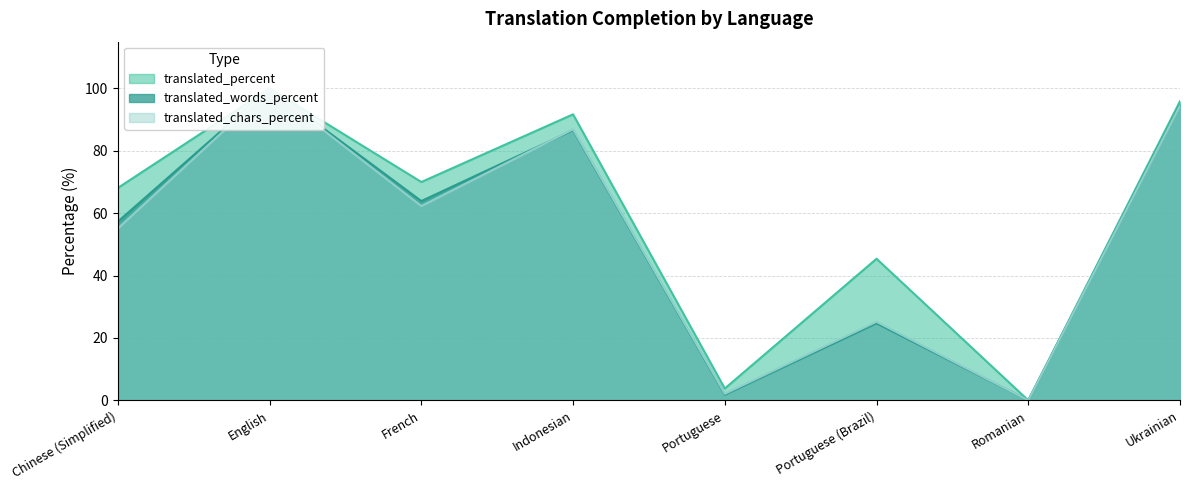

How many data points does each series have?

8